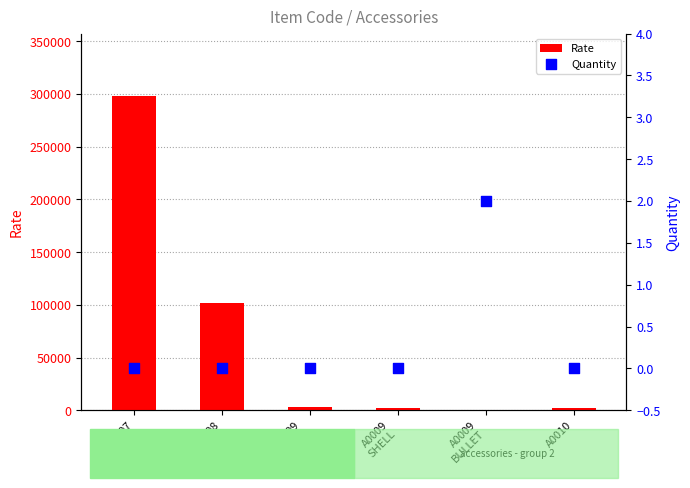

Which series contains the highest Y value?

Rate